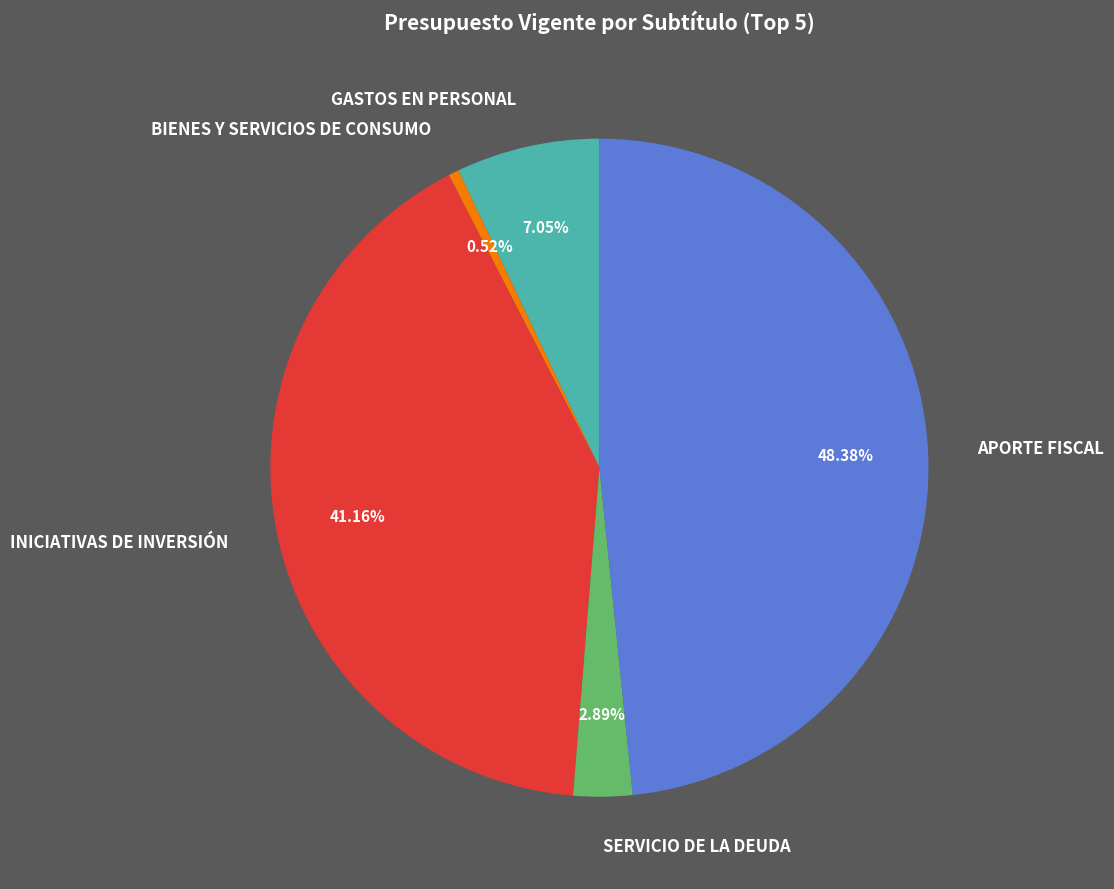

Rank the categories by value from lowest to highest.

BIENES Y SERVICIOS DE CONSUMO, SERVICIO DE LA DEUDA, GASTOS EN PERSONAL, INICIATIVAS DE INVERSIÓN, APORTE FISCAL